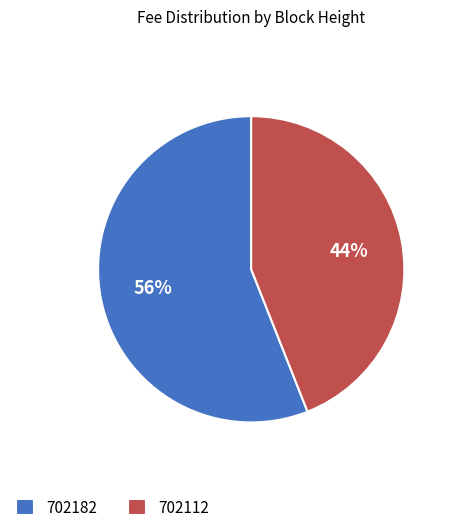

To the nearest percent, what portion does 702182 represent?

56%